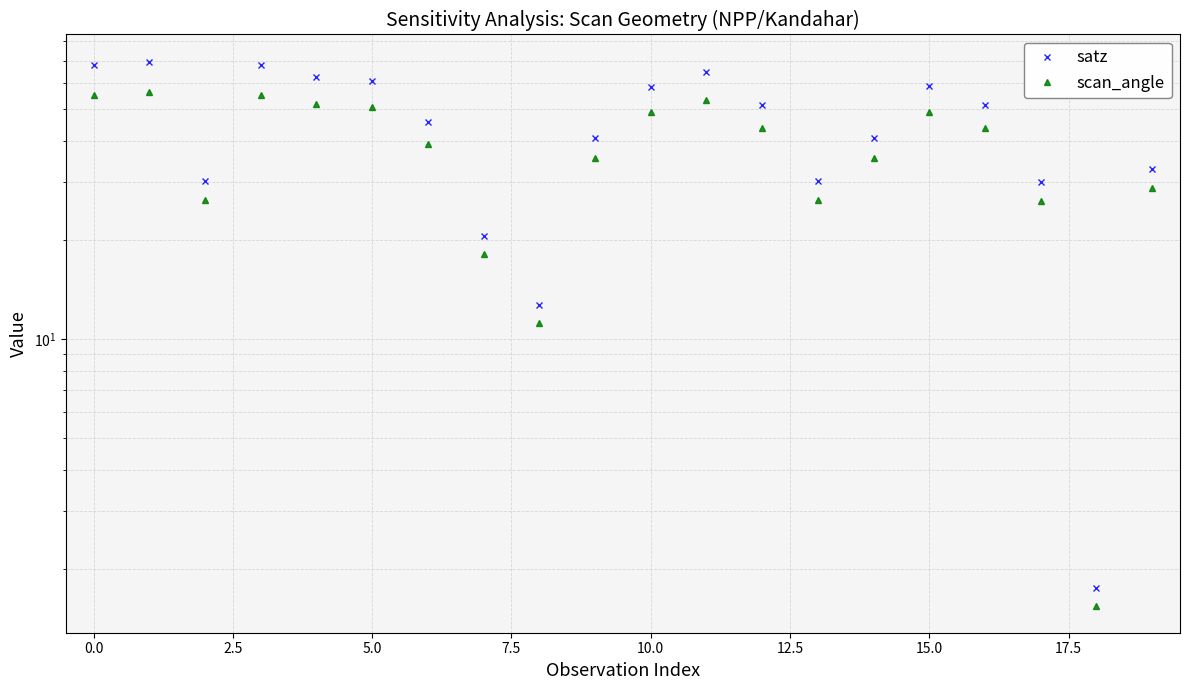

How many data points in scan_angle are above 43?

10